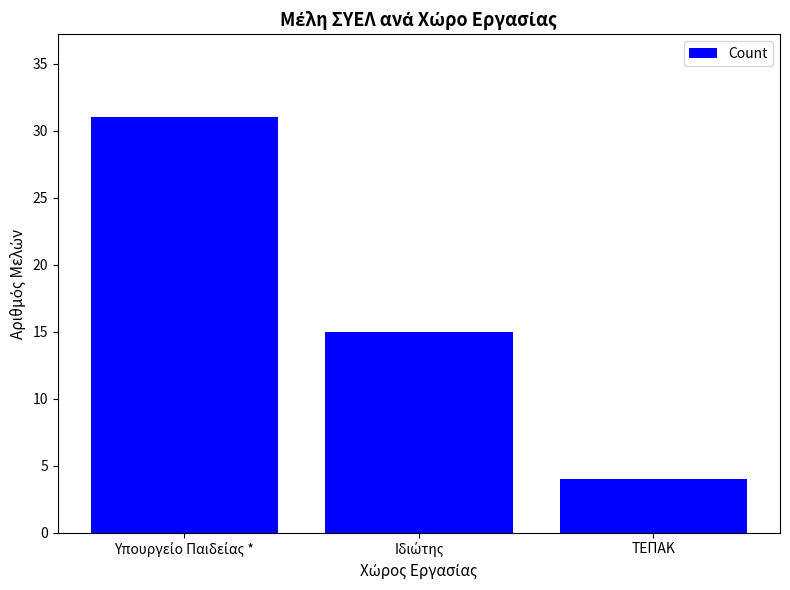

What is the value of the 3rd bar from the left?

4